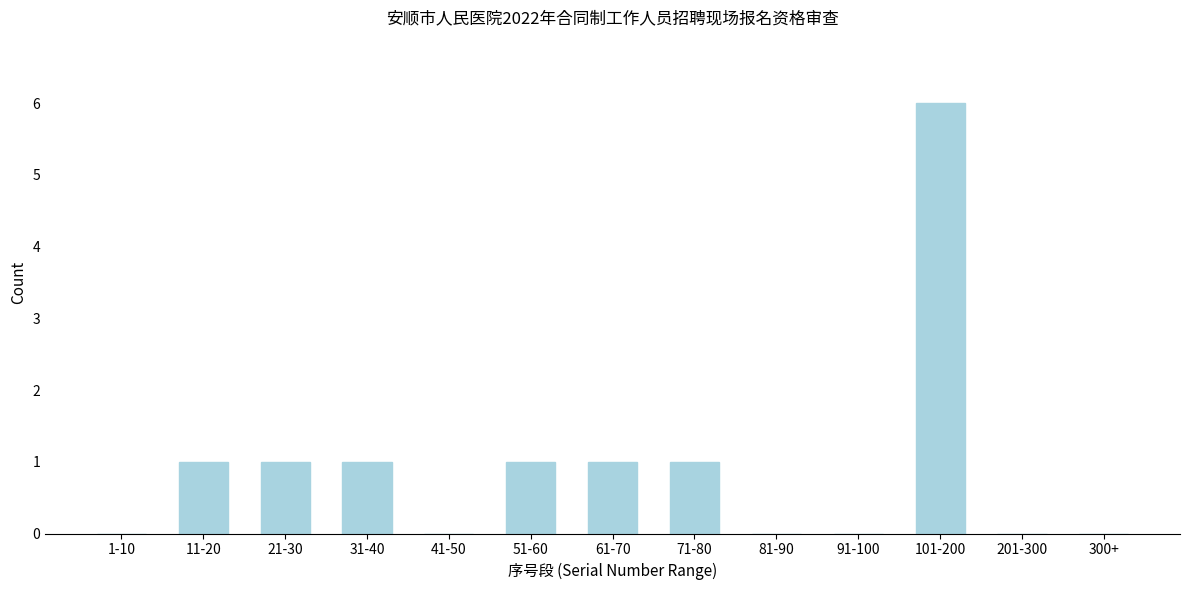

Reading left to right, transcribe all the data shown in this chart.

1-10=0	11-20=1	21-30=1	31-40=1	41-50=0	51-60=1	61-70=1	71-80=1	81-90=0	91-100=0	101-200=6	201-300=0	300+=0